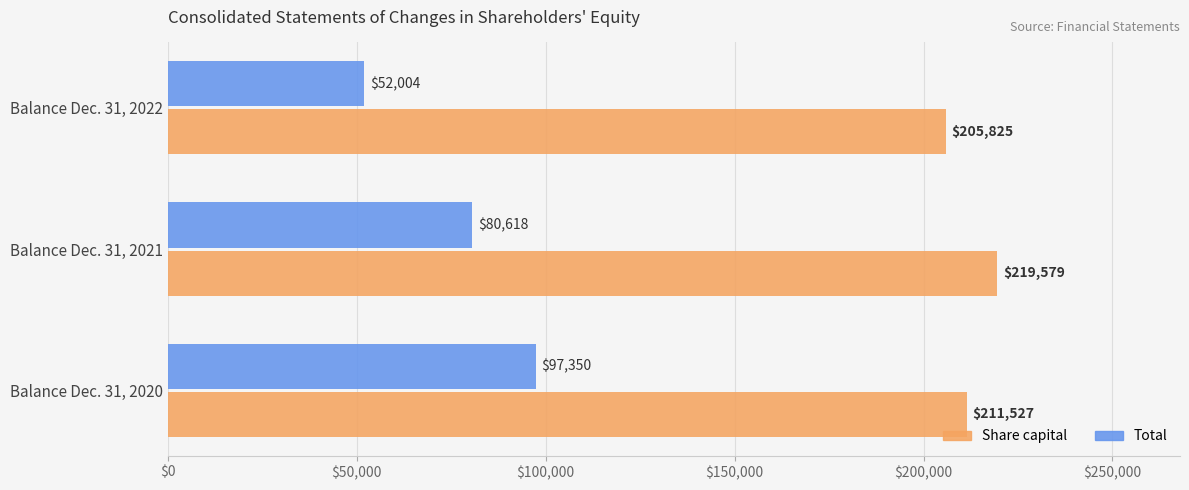

Which series has the largest total across all categories?

Share capital